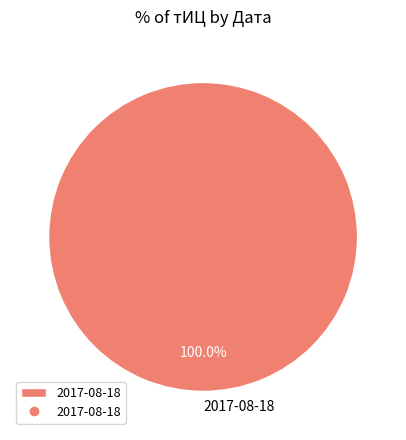

Rank the categories by value from lowest to highest.

2017-08-18